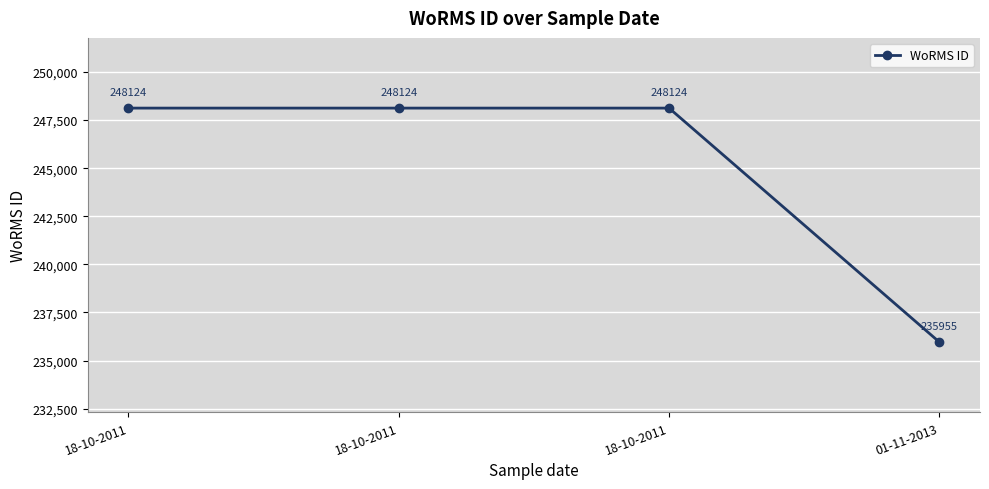

Does the chart have visible grid lines?

Yes